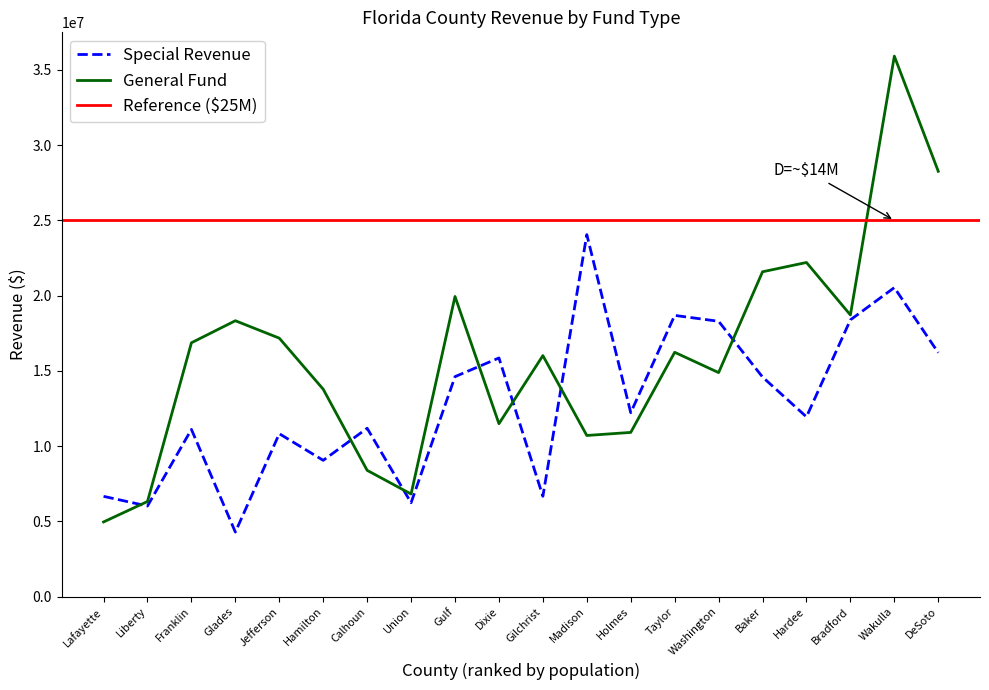

How many lines are shown in the chart?

2